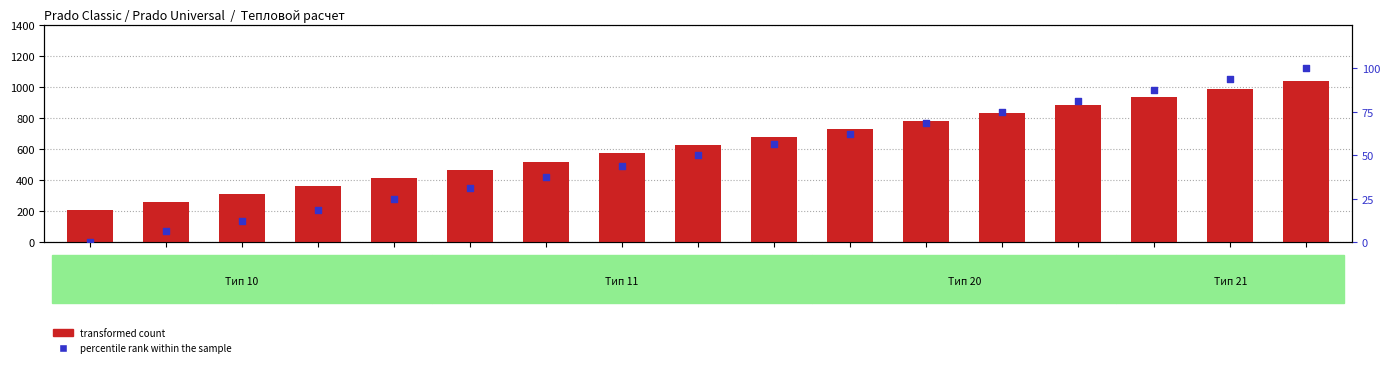

Which series has the largest total across all categories?

transformed count